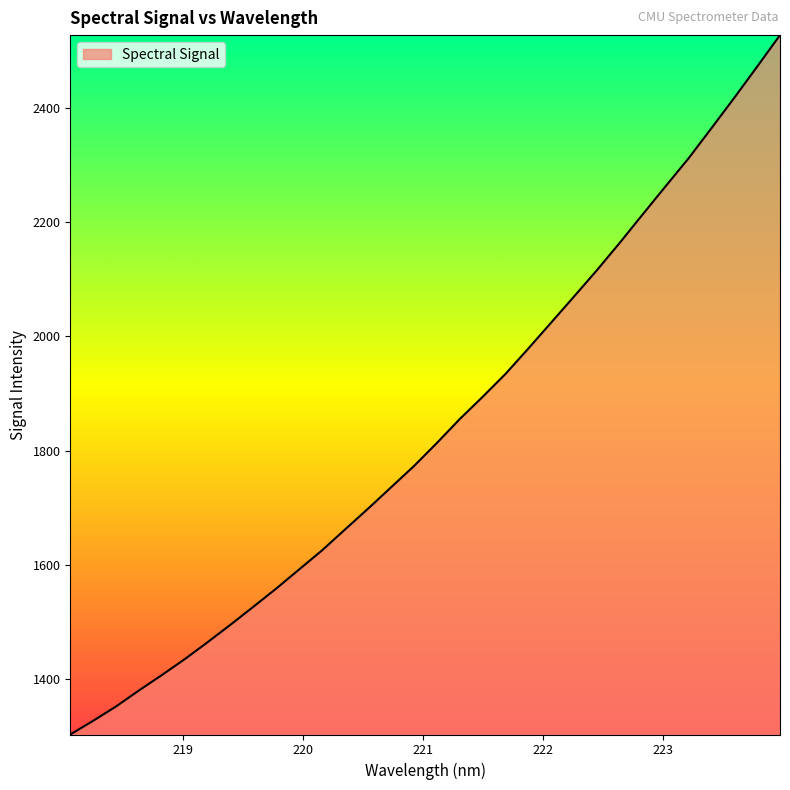

What is the difference between the maximum and minimum values?

1223.8